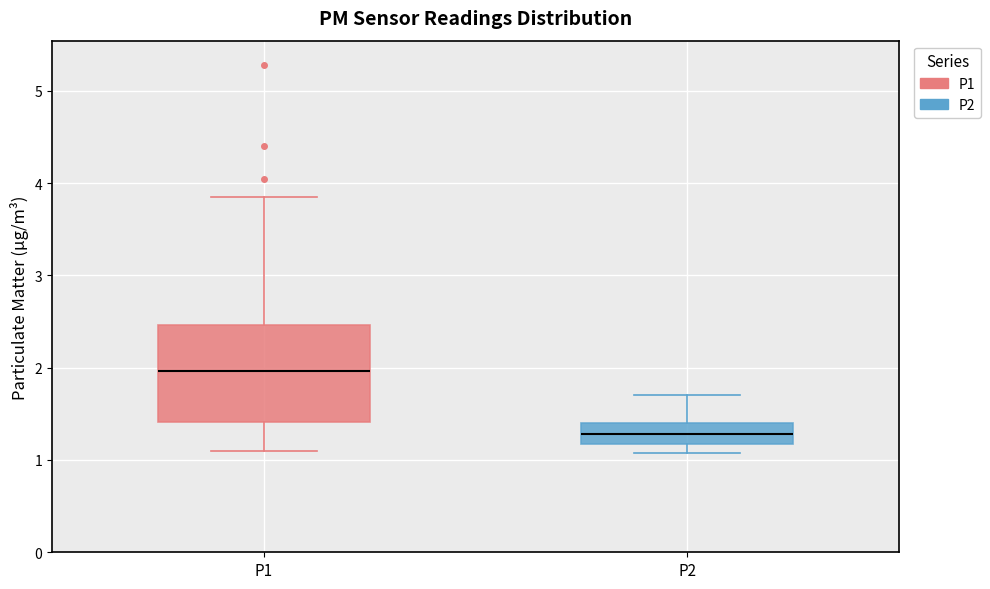

Reading left to right, read every box against the y-axis: the position of its median line, the range the box covers, and the ends of its whiskers. The values are not printed on the chart, so give them approximately, as read against the axis.

P1: median 2.0, box 1.4 to 2.5, whiskers 1.1 to 3.9
P2: median 1.3, box 1.2 to 1.4, whiskers 1.1 to 1.7